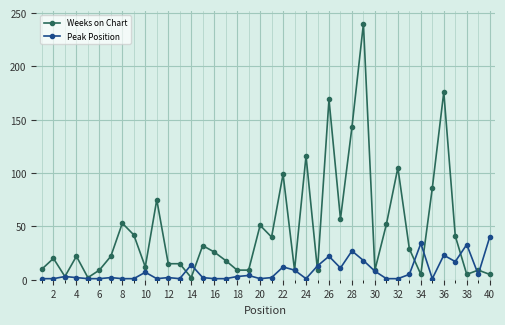

At how many categories does at least one series exceed 179?

1